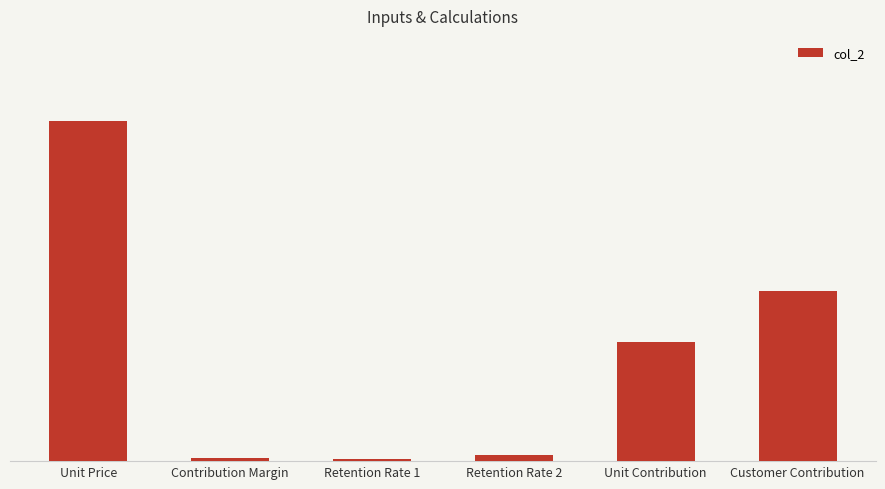

List the labels in order of value, largest first.

Unit Price, Customer Contribution, Unit Contribution, Retention Rate 2, Contribution Margin, Retention Rate 1